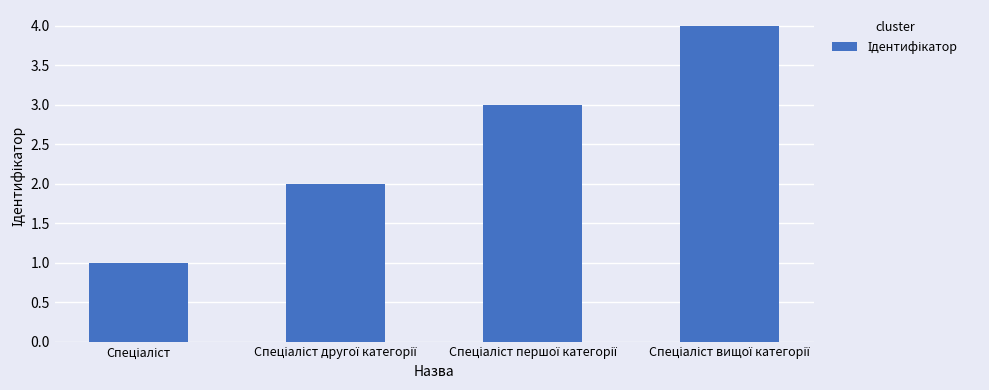

How many values are between 2 and 4?

3